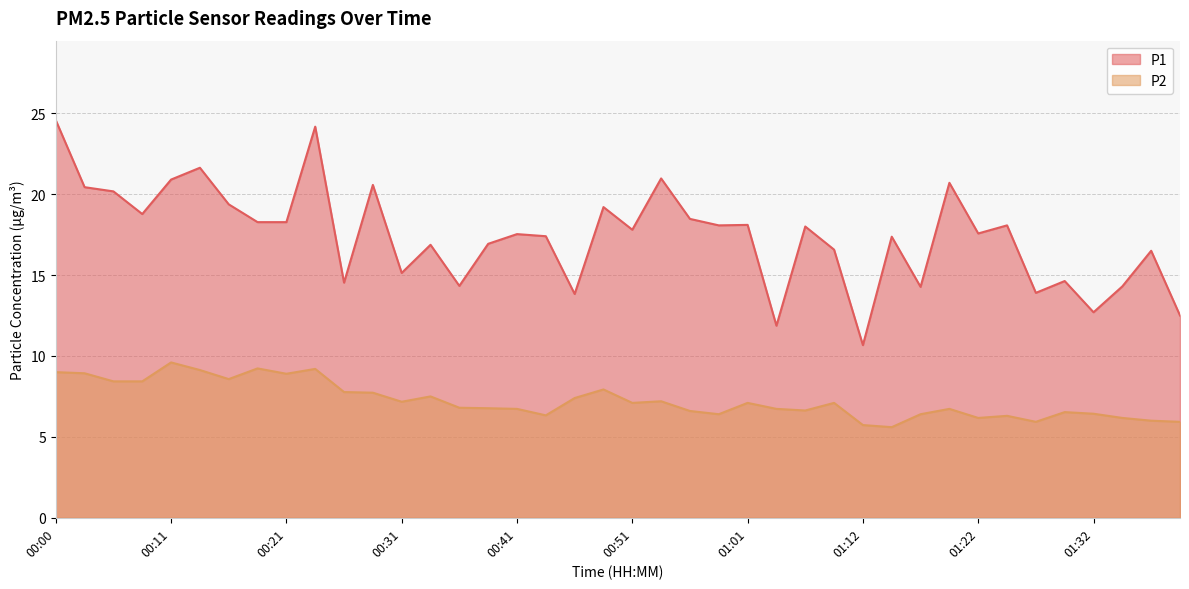

Reading left to right, list all the values displayed in this chart.

P1: 00:00=24.6	00:03=20.4	00:05=20.2	00:08=18.8	00:11=20.9	00:13=21.6	00:16=19.4	00:18=18.3	00:21=18.3	00:23=24.2	00:26=14.5	00:28=20.6	00:31=15.1	00:34=16.9	00:36=14.3	00:39=16.9	00:41=17.5	00:44=17.4	00:46=13.8	00:49=19.2	00:51=17.8	00:54=21.0	00:56=18.5	00:59=18.1	01:01=18.1	01:04=11.9	01:06=18.0	01:09=16.6	01:12=10.7	01:14=17.4	01:17=14.3	01:19=20.7	01:22=17.6	01:24=18.1	01:27=13.9	01:29=14.6	01:32=12.7	01:34=14.3	01:37=16.5	01:39=12.5
P2: 00:00=9.0	00:03=8.9	00:05=8.4	00:08=8.4	00:11=9.6	00:13=9.1	00:16=8.6	00:18=9.2	00:21=8.9	00:23=9.2	00:26=7.8	00:28=7.7	00:31=7.2	00:34=7.5	00:36=6.8	00:39=6.8	00:41=6.7	00:44=6.3	00:46=7.4	00:49=7.9	00:51=7.1	00:54=7.2	00:56=6.6	00:59=6.4	01:01=7.1	01:04=6.7	01:06=6.6	01:09=7.1	01:12=5.7	01:14=5.6	01:17=6.4	01:19=6.7	01:22=6.2	01:24=6.3	01:27=5.9	01:29=6.5	01:32=6.4	01:34=6.2	01:37=6.0	01:39=5.9